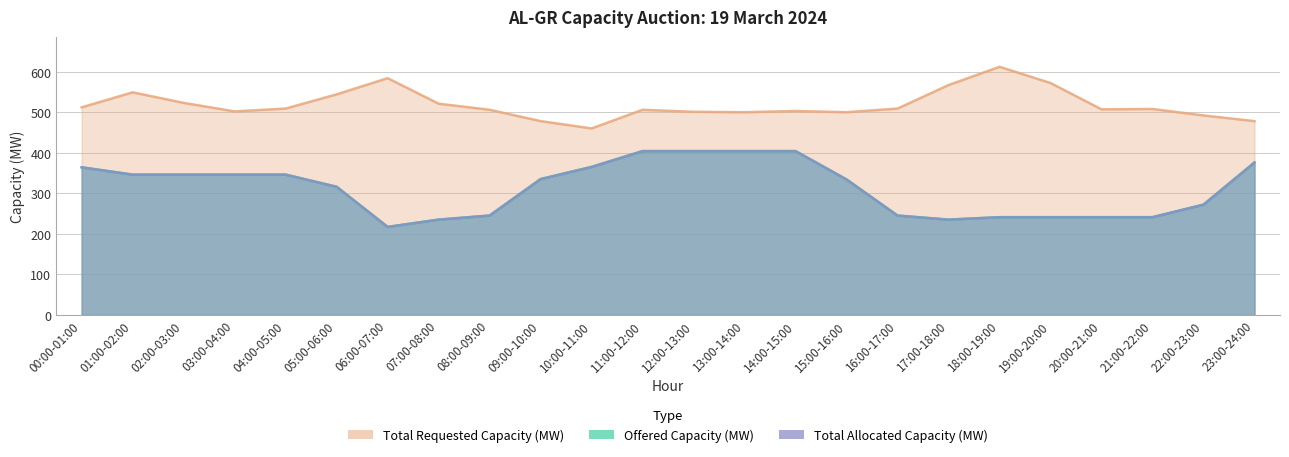

Which category has the lowest value across all series?

06:00-07:00